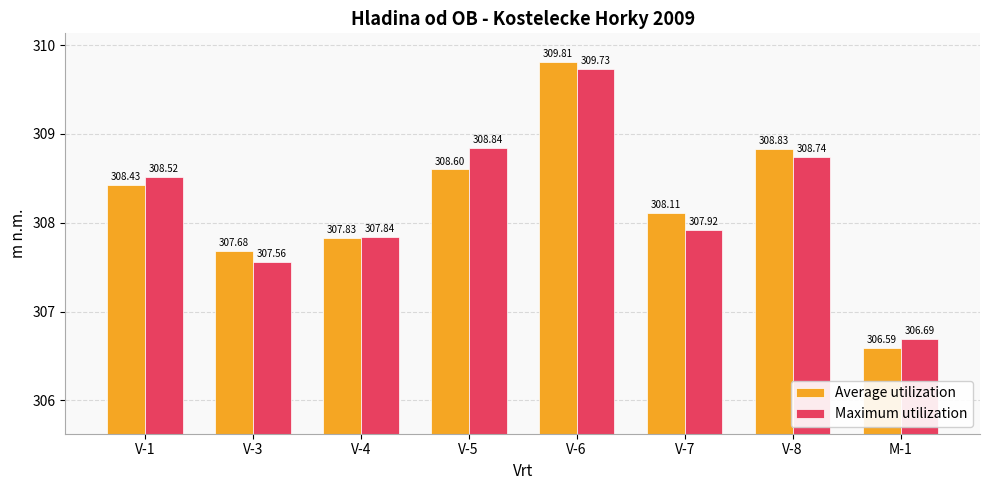

At which label does Maximum utilization first exceed 308?

V-1